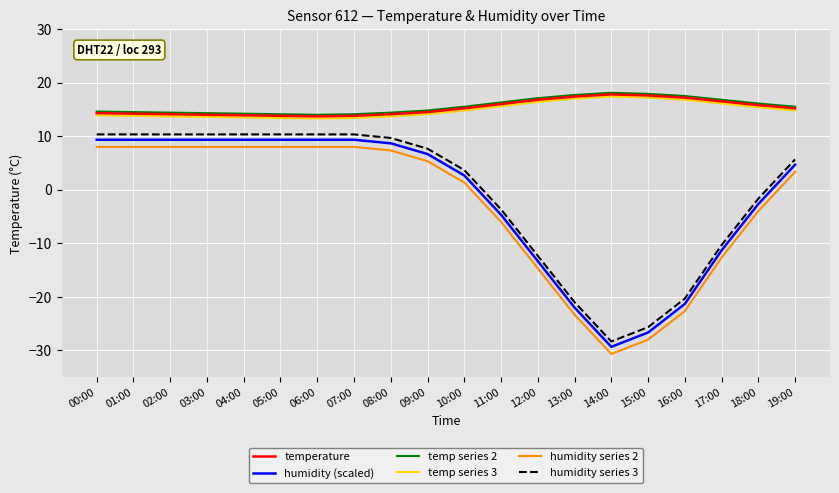

The value of temp series 2 at 01:00 is 9.1. True or false?

False